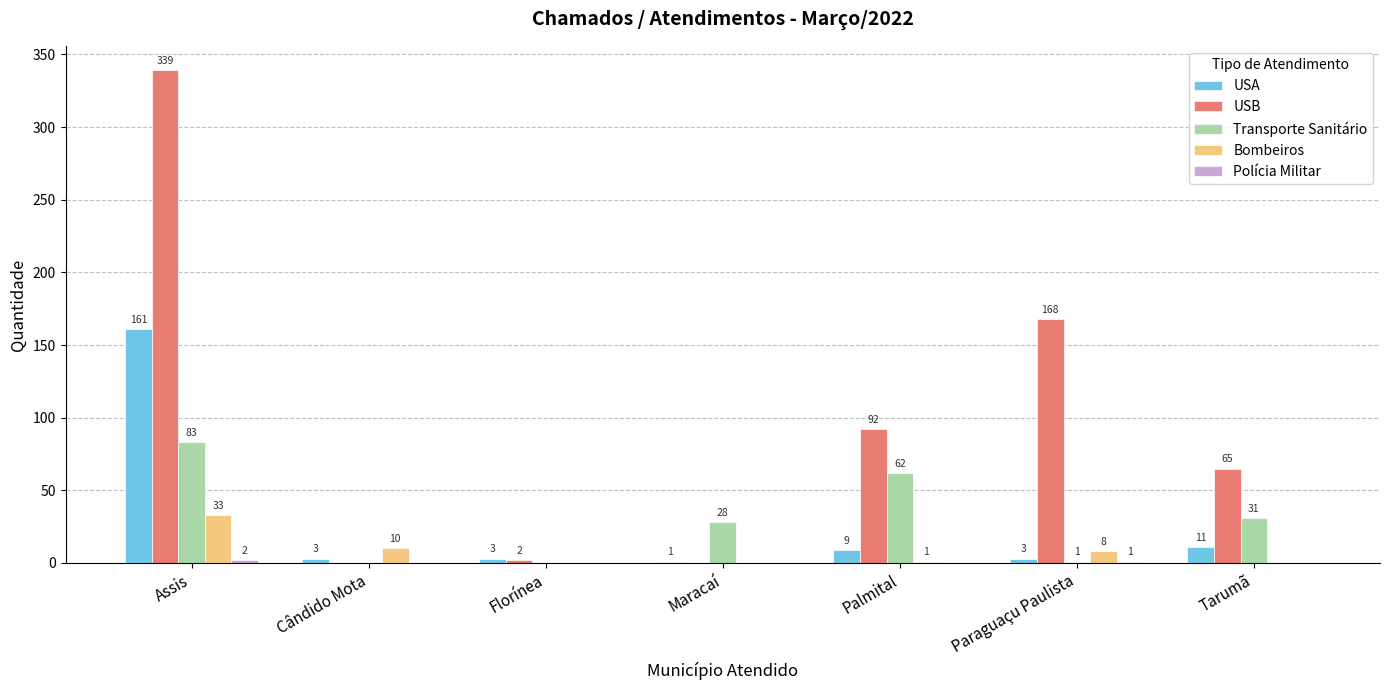

The value of Transporte Sanitário at Palmital is 62. True or false?

True